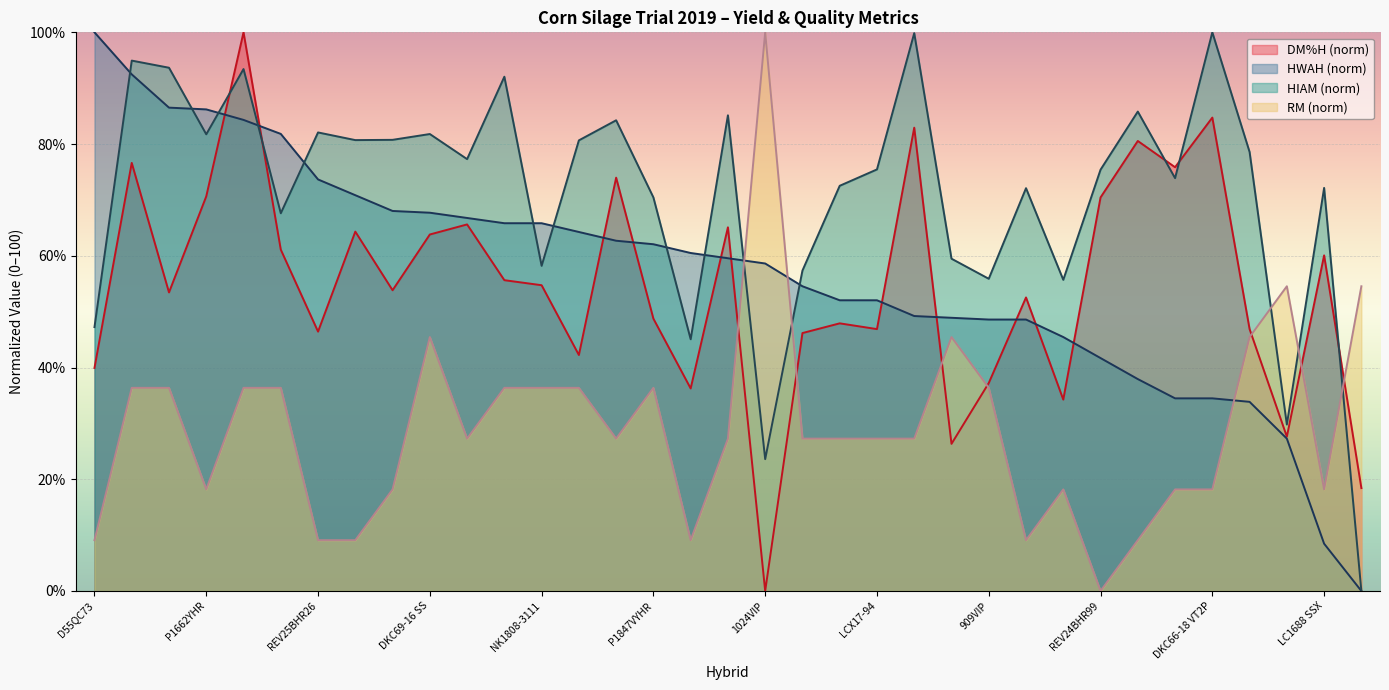

Which category has the highest value across all series?

LC1878 VT2P